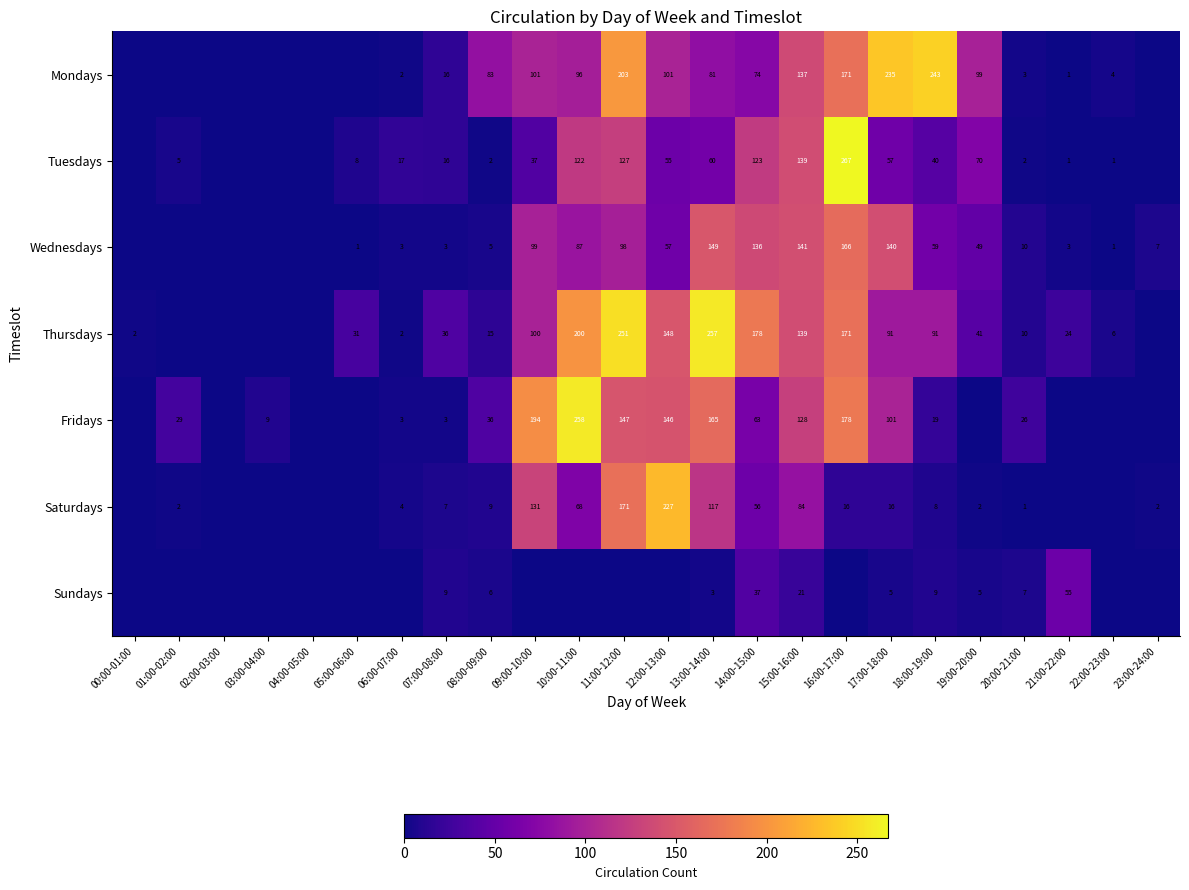

What is the total value across all series at 00:00-01:00?

2